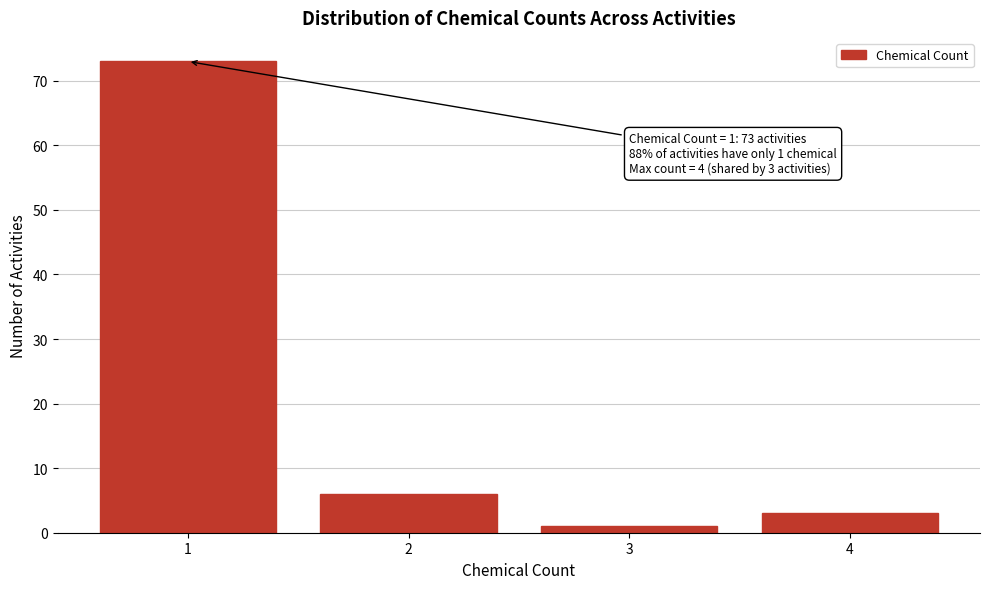

Reading left to right, transcribe all the data shown in this chart.

1=73	2=6	3=1	4=3